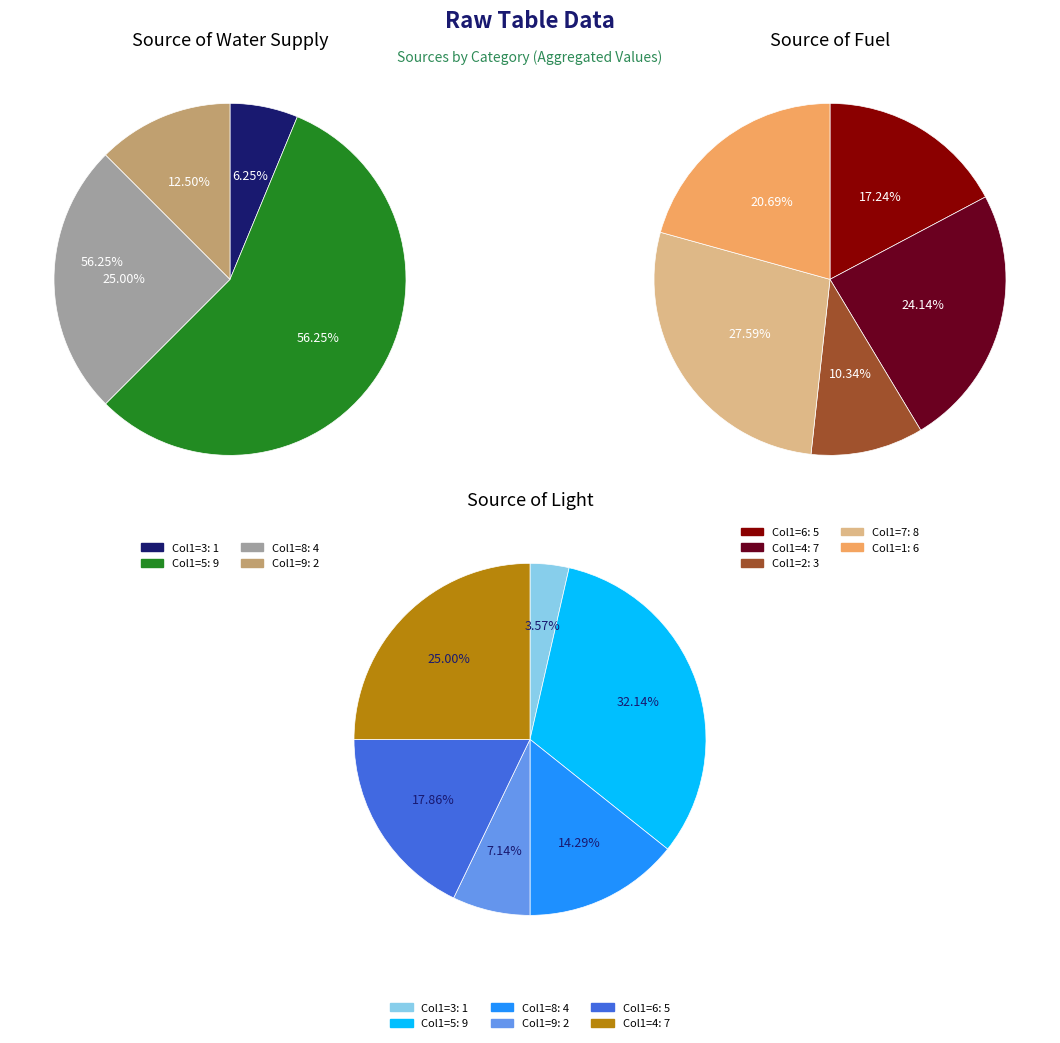

The 2 slice represents 1% of the pie. True or false?

False